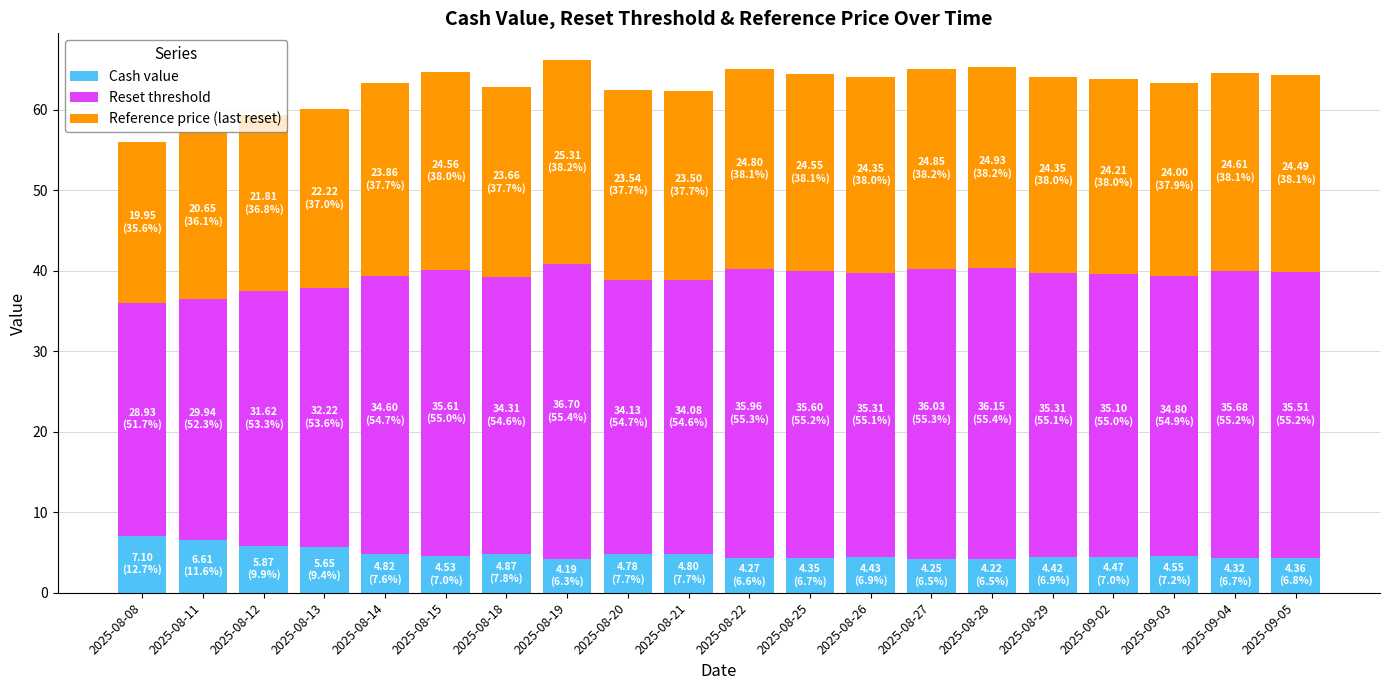

The value of Cash value at 2025-08-27 is 4.2. True or false?

True